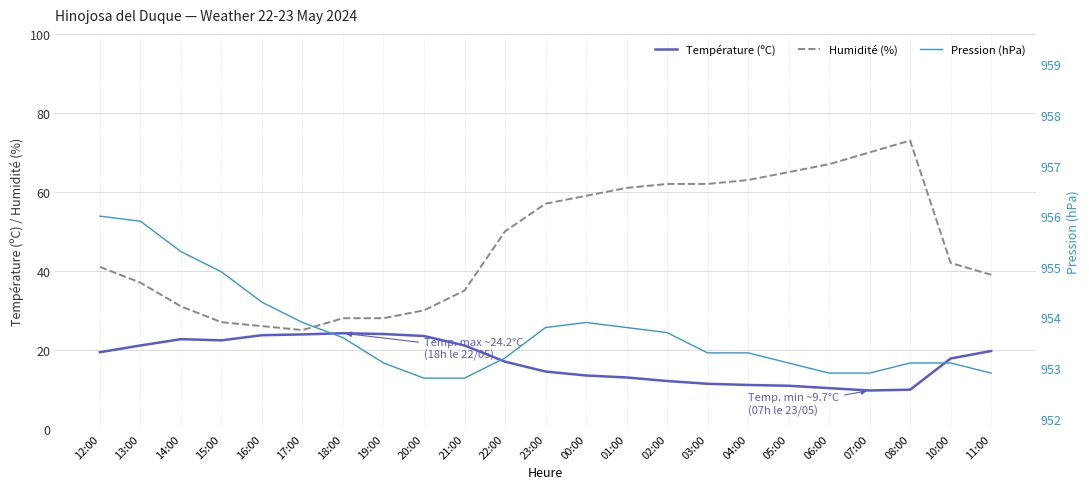

Is it true that Température (ºC) equals 23.5 at 20:00?

True